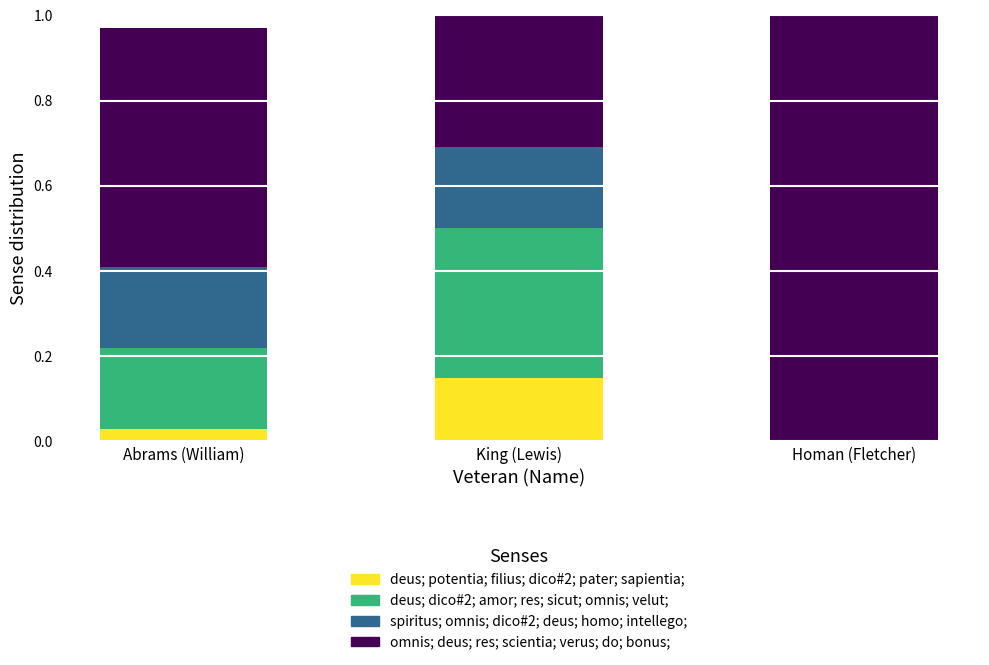

What are all the series names shown in the legend?

deus; potentia; filius; dico#2; pater; sapientia;, deus; dico#2; amor; res; sicut; omnis; velut;, spiritus; omnis; dico#2; deus; homo; intellego;, omnis; deus; res; scientia; verus; do; bonus;